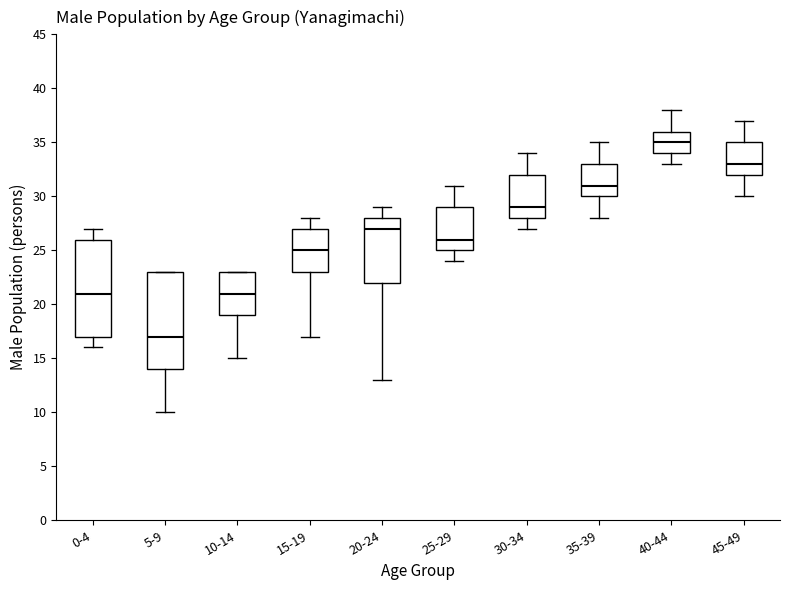

Where does the median line of the box for 35-39 sit on the y-axis? The values are not printed on the chart, so give them approximately, as read against the axis.

31